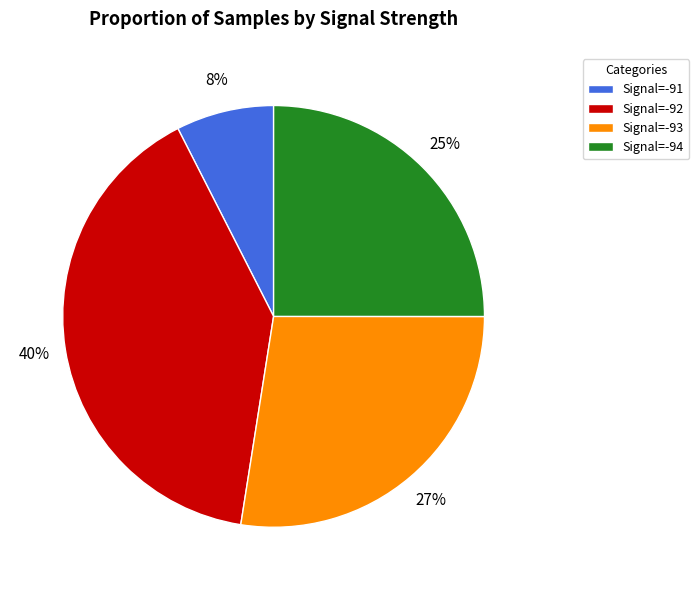

Which slice is the smallest?

Signal=-91